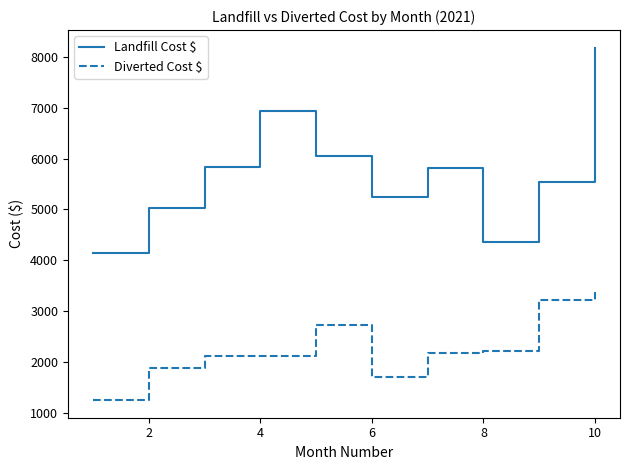

What is the highest value of the Diverted Cost $ series?

3382.0